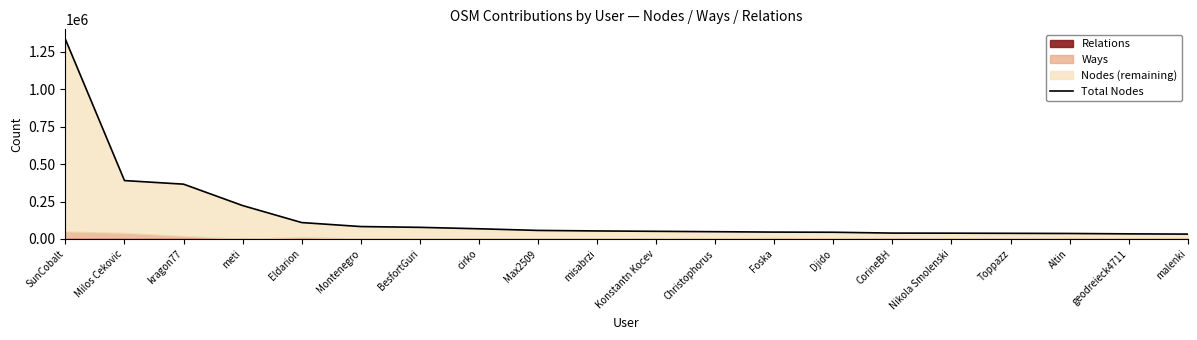

Count the number of values greater than 53626.

9